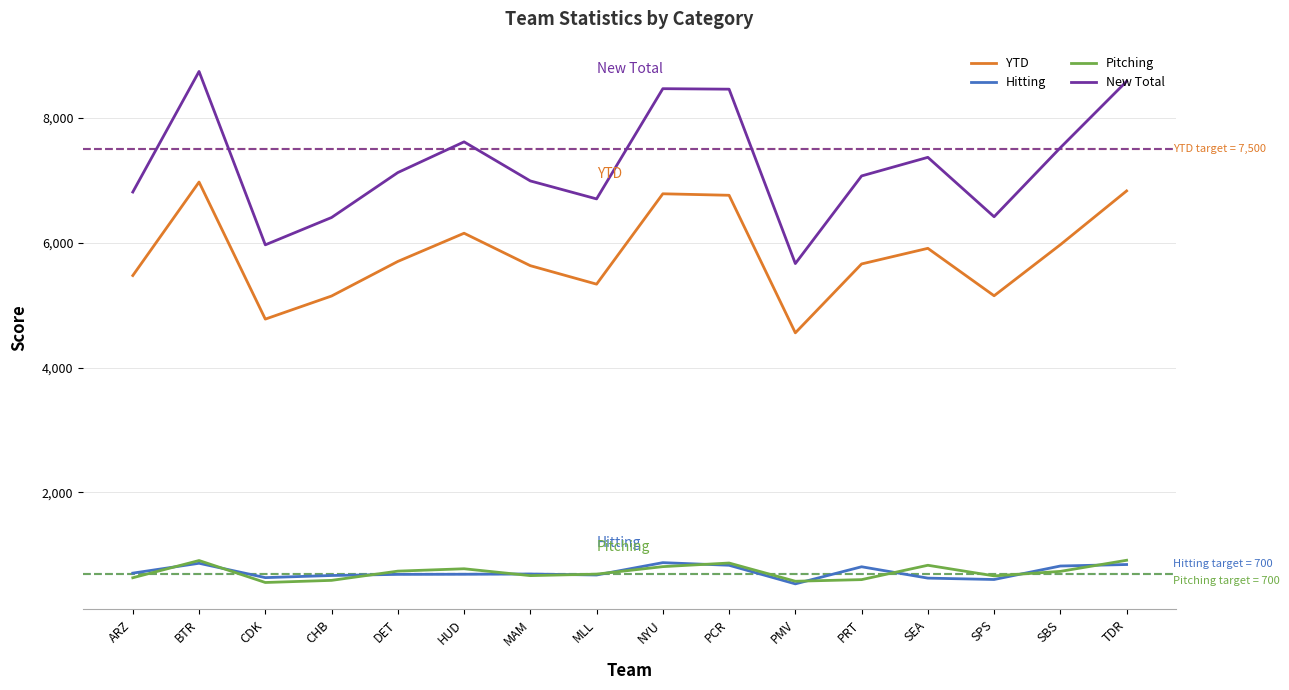

Which category has the lowest value in the New Total series?

PMV